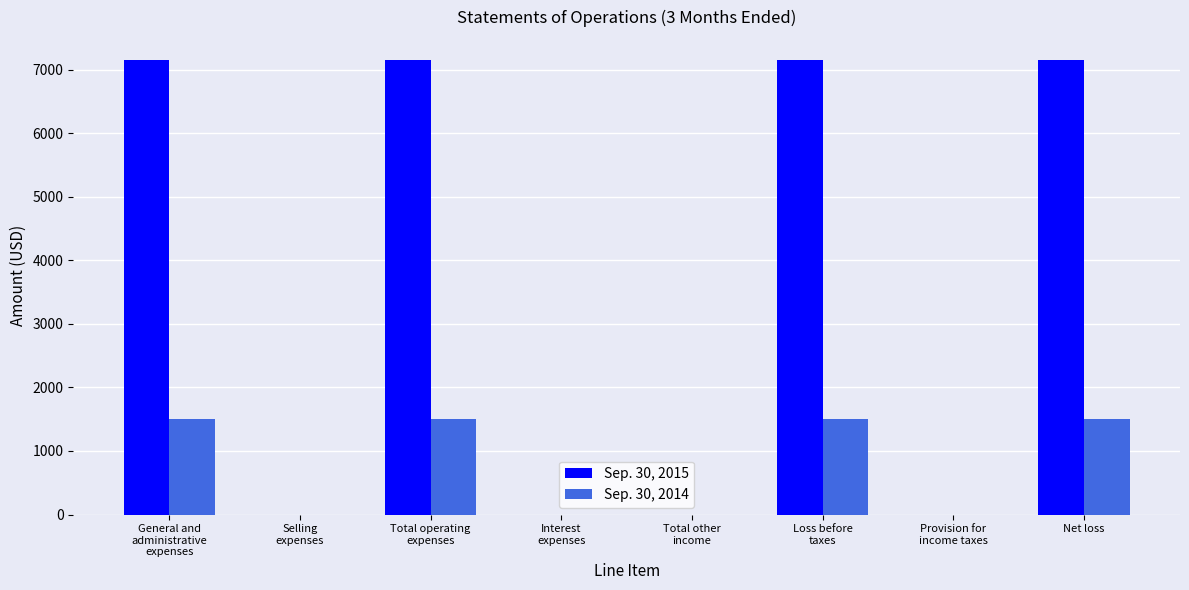

What are all the series names shown in the legend?

Sep. 30, 2015, Sep. 30, 2014